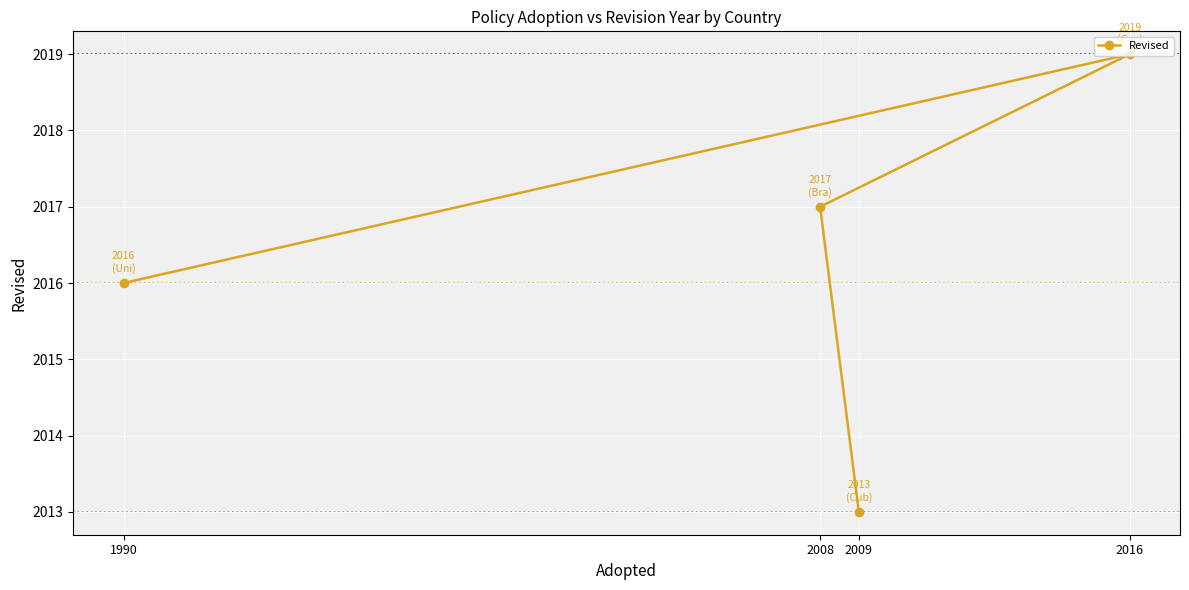

List the labels in order of value, largest first.

2016, 2008, 1990, 2009